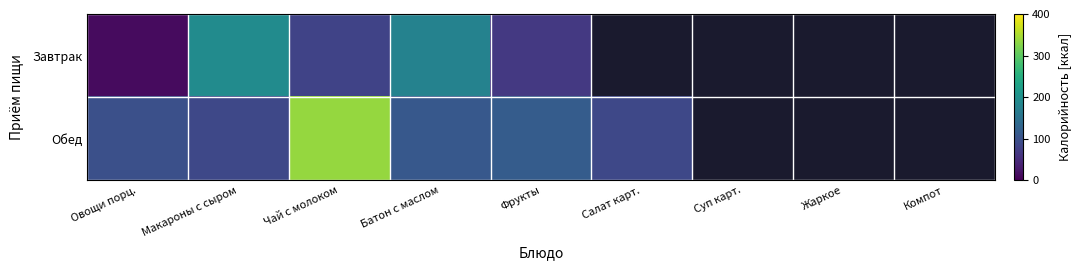

What is the sum of the Обед values at Макароны с сыром and Овощи порц.?

183.0